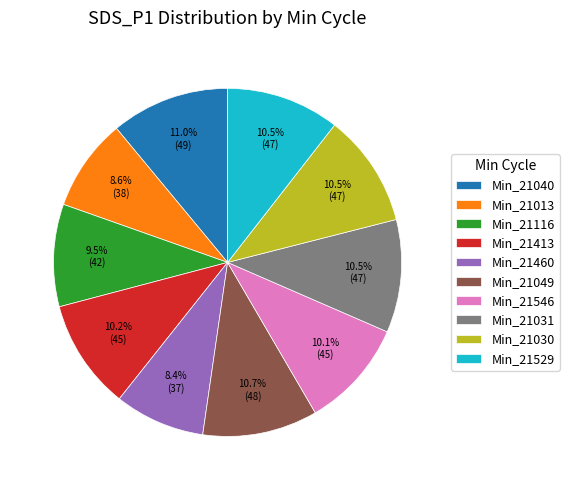

Does Min_21116 account for over 50% of the chart?

No